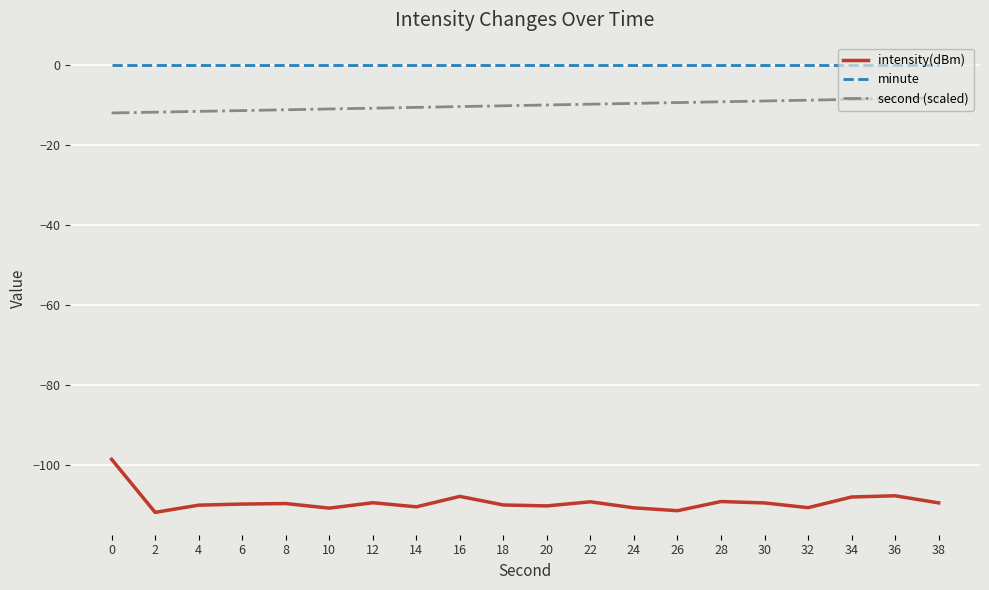

The value of minute at 10 is 0.0. True or false?

True